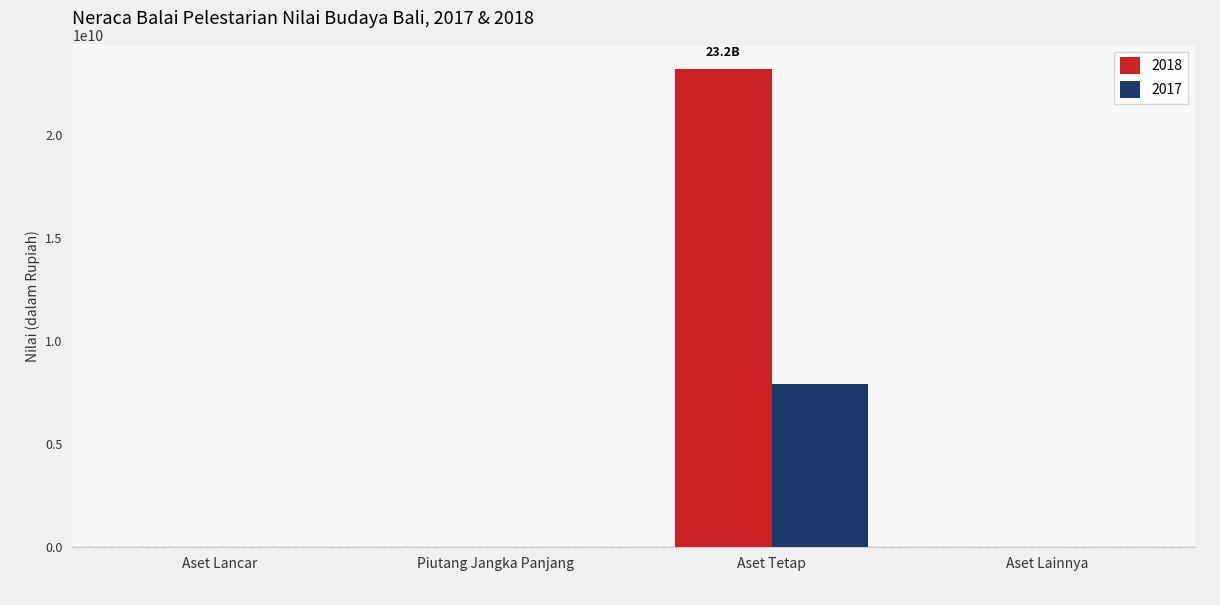

The value of 2018 at Aset Tetap is 9434341013. True or false?

False